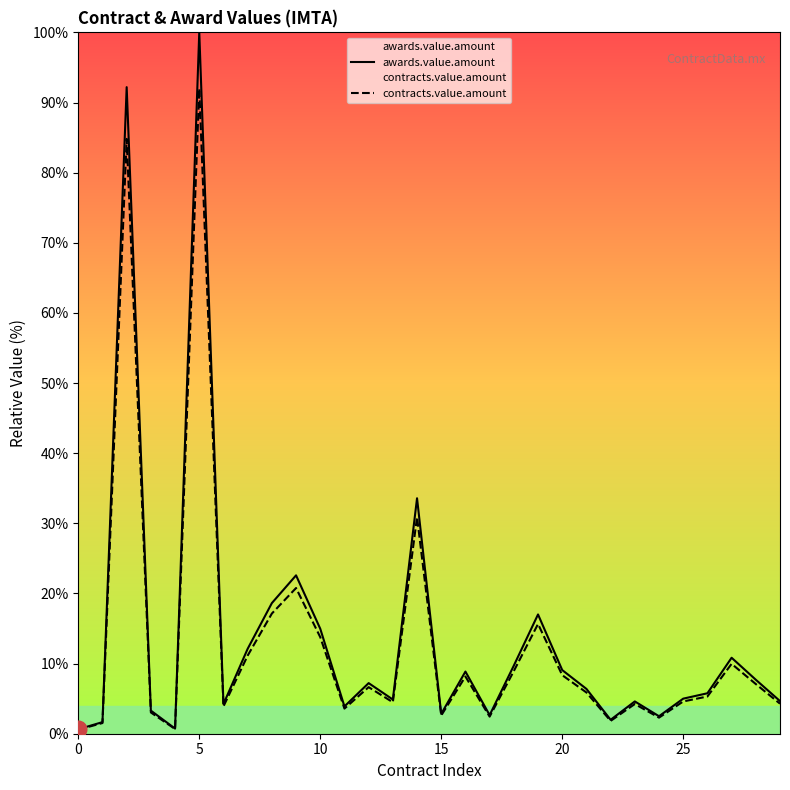

What is the label of the 21st point from the right?

9